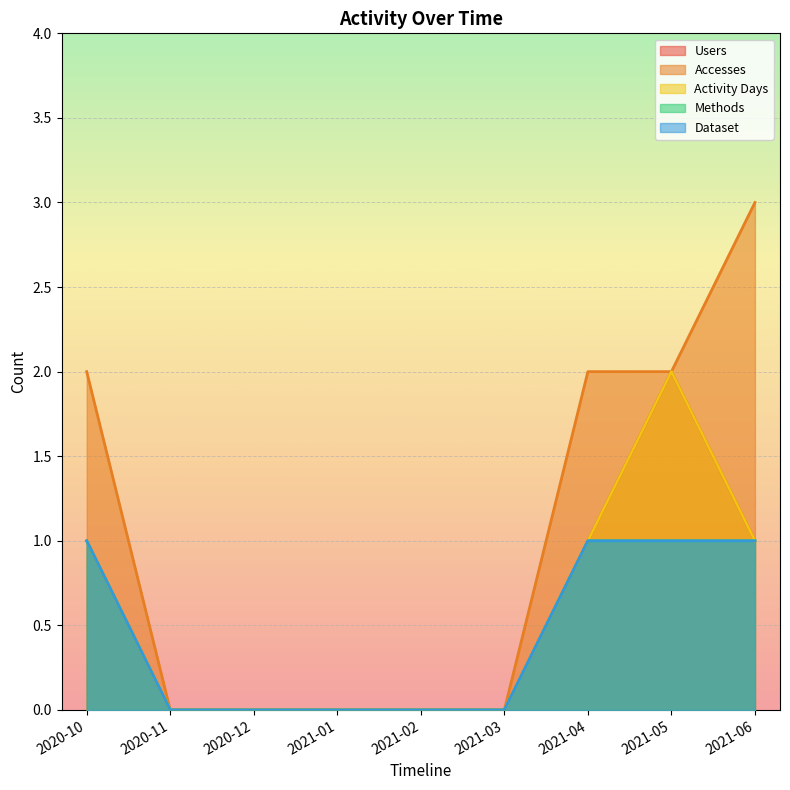

How many distinct data groups are displayed?

5